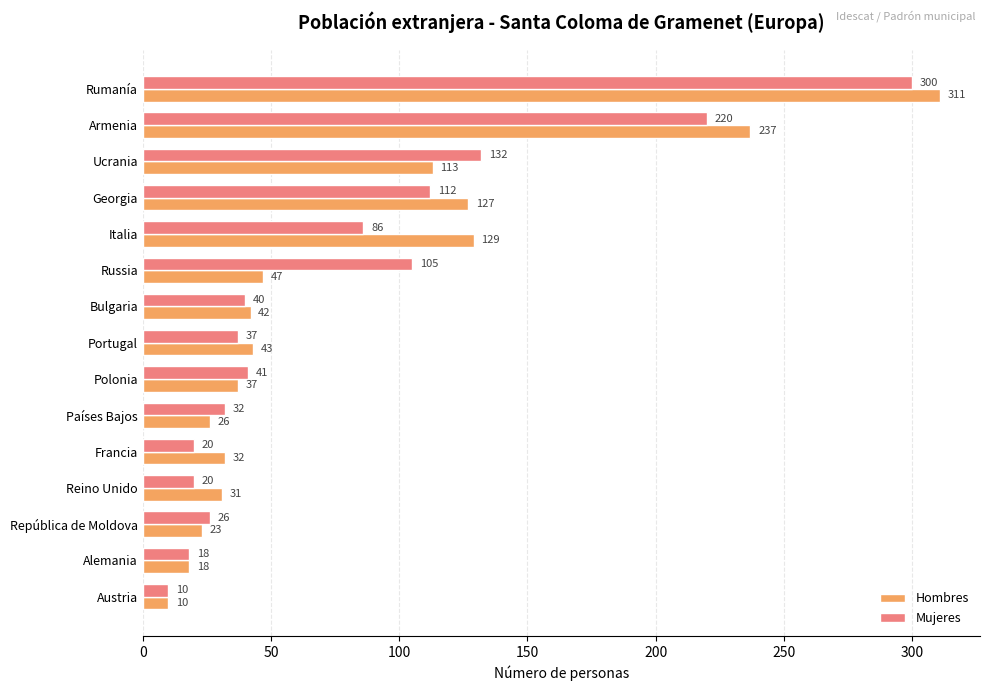

What is the spread (max minus min) of values at Armenia?

17